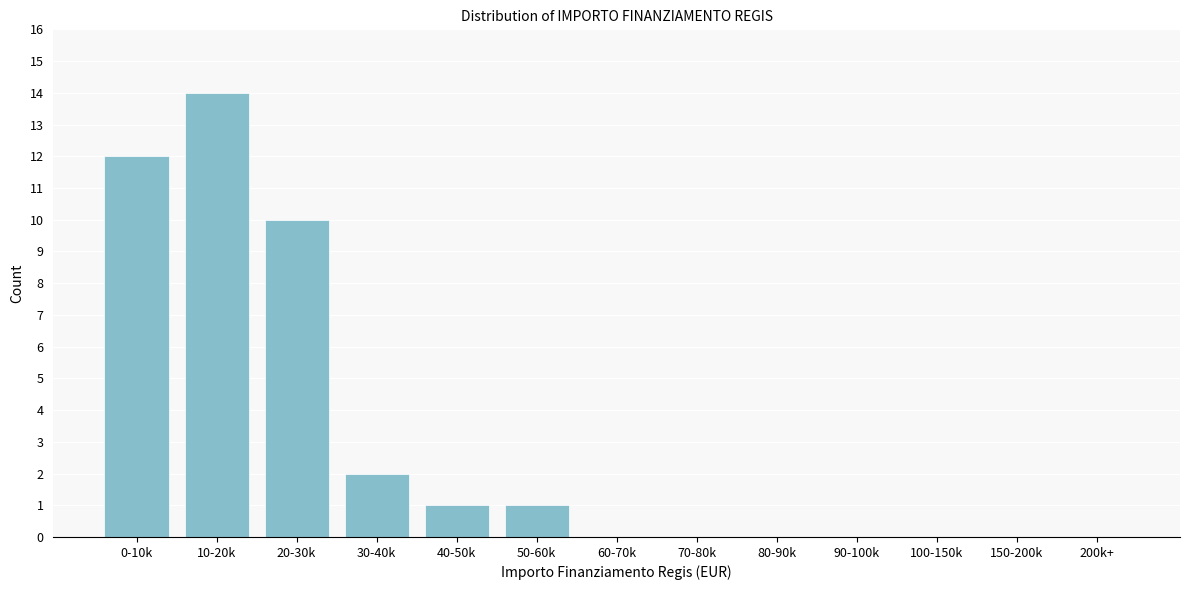

Reading right to left, what are all the values shown in this chart?

200k+=0	150-200k=0	100-150k=0	90-100k=0	80-90k=0	70-80k=0	60-70k=0	50-60k=1	40-50k=1	30-40k=2	20-30k=10	10-20k=14	0-10k=12